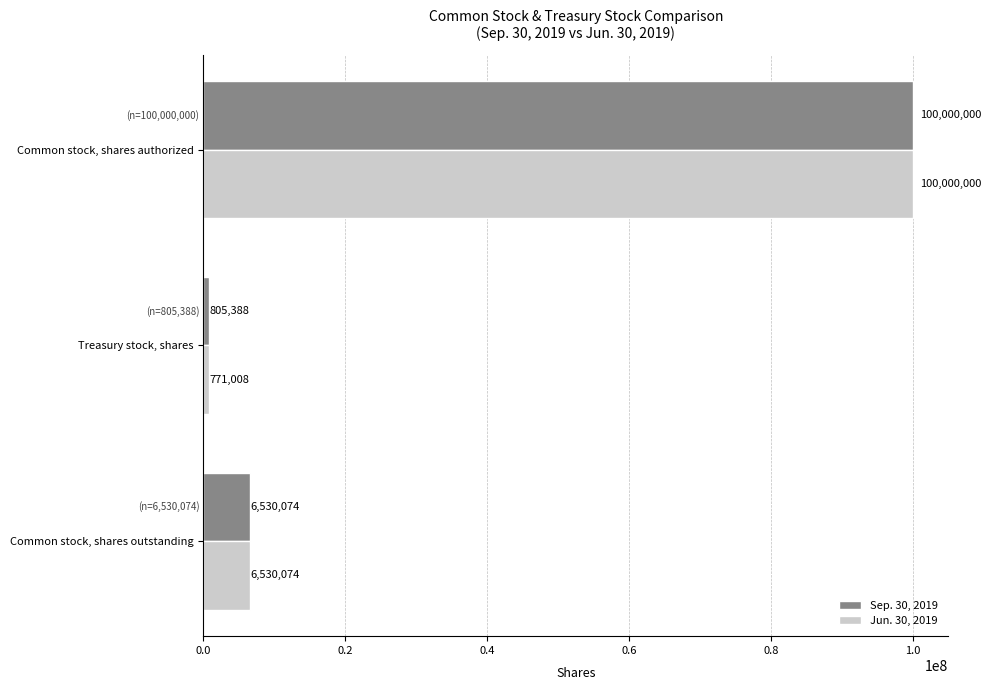

Is it true that Sep. 30, 2019 equals 805388 at Treasury stock, shares?

True